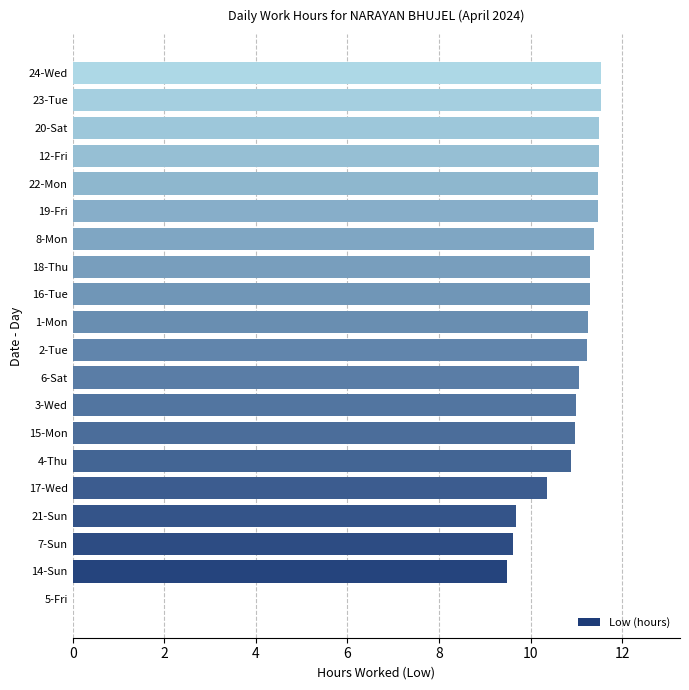

True or false: the data shows 9.5 at 14-Sun.

True